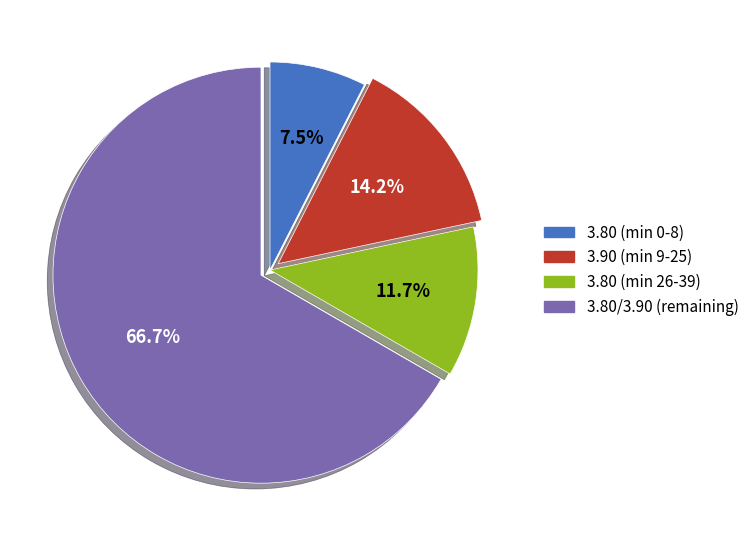

Does any single category account for the majority?

Yes